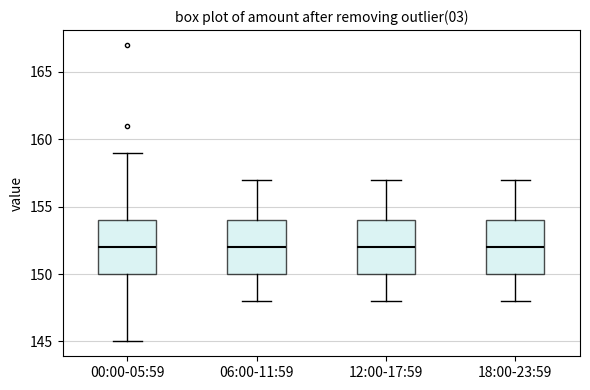

Reading left to right, transcribe this box plot: for each box, give where its median line is, the range the box spans, and where its two whiskers end, as read against the y-axis. The values are not printed on the chart, so give them approximately, as read against the axis.

00:00-05:59: median 152, box 150 to 154, whiskers 145 to 159
06:00-11:59: median 152, box 150 to 154, whiskers 148 to 157
12:00-17:59: median 152, box 150 to 154, whiskers 148 to 157
18:00-23:59: median 152, box 150 to 154, whiskers 148 to 157